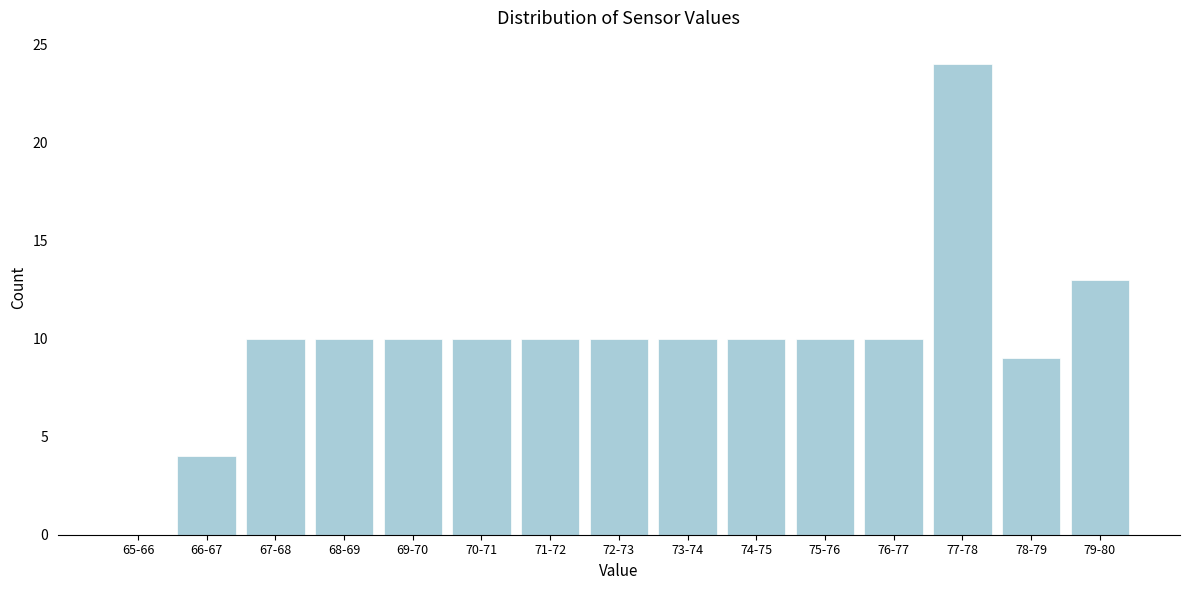

Reading left to right, extract all data points from this chart.

65-66=0	66-67=4	67-68=10	68-69=10	69-70=10	70-71=10	71-72=10	72-73=10	73-74=10	74-75=10	75-76=10	76-77=10	77-78=24	78-79=9	79-80=13